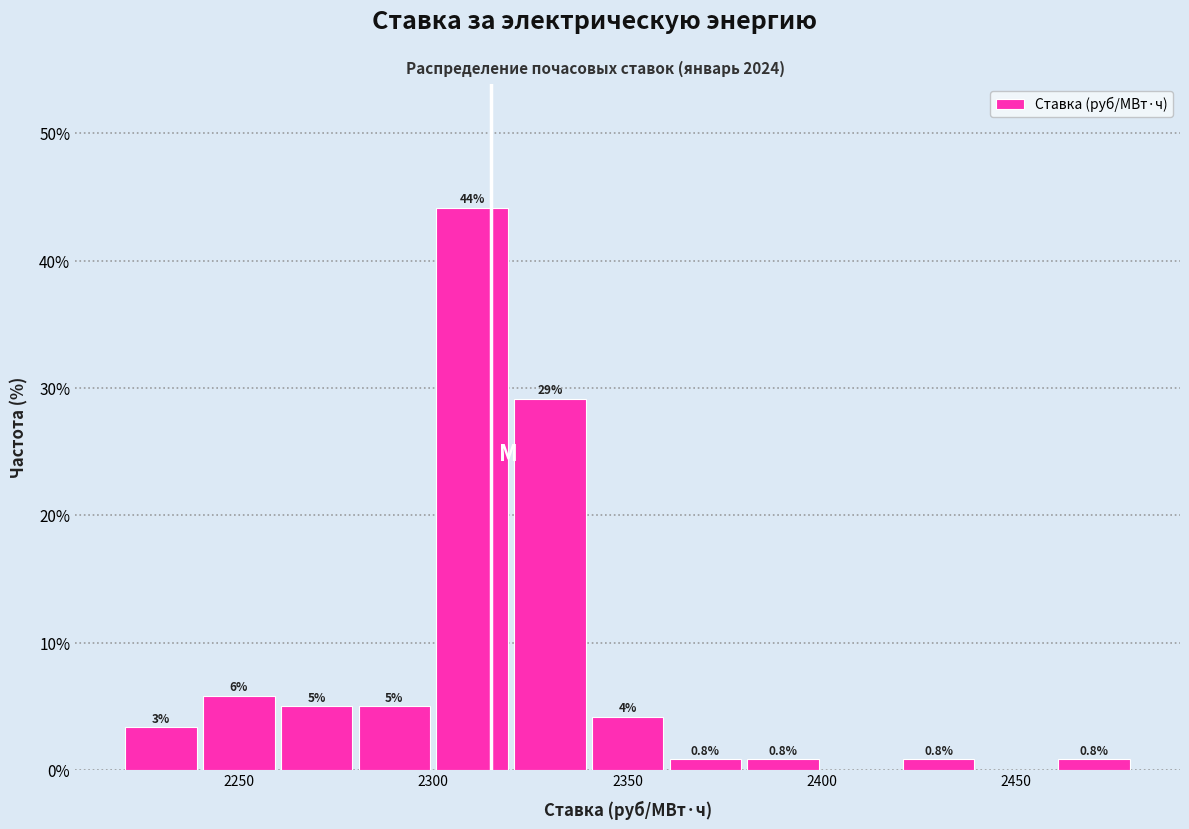

Which range on the x-axis has the tallest bar?

2300 to 2320